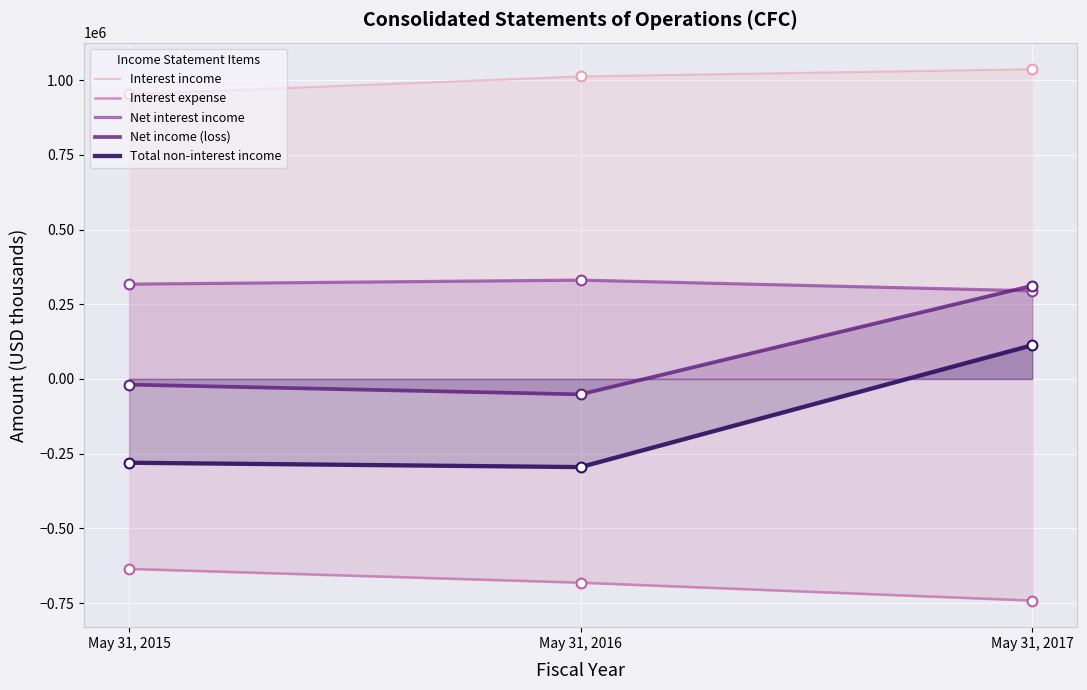

Which series contains the lowest Y value?

Interest expense